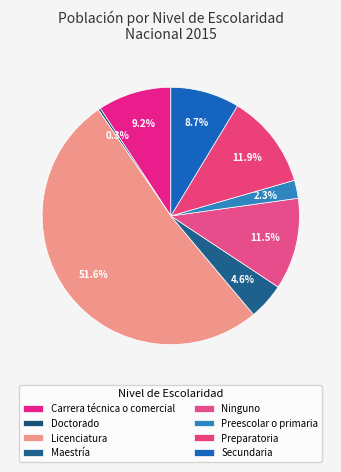

The Ninguno slice represents 22% of the pie. True or false?

False